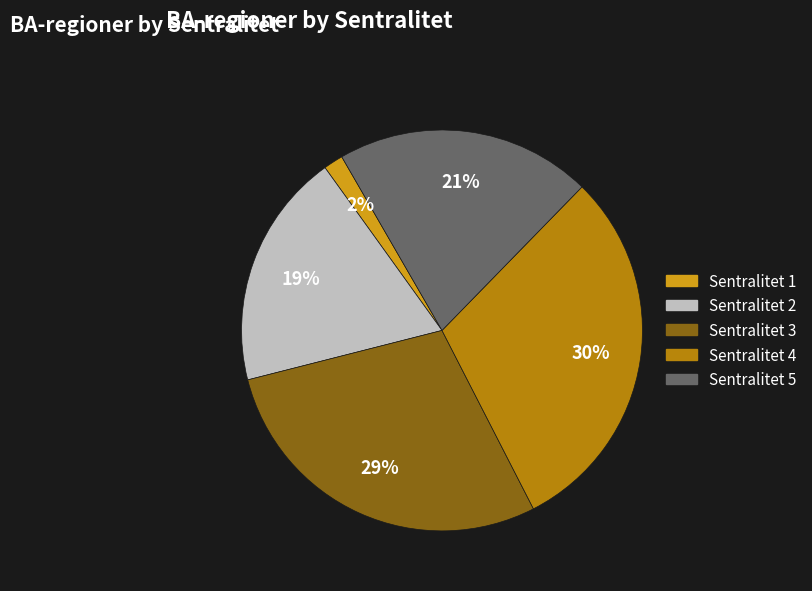

Combined, do Sentralitet 2 and Sentralitet 5 account for over 50%?

No